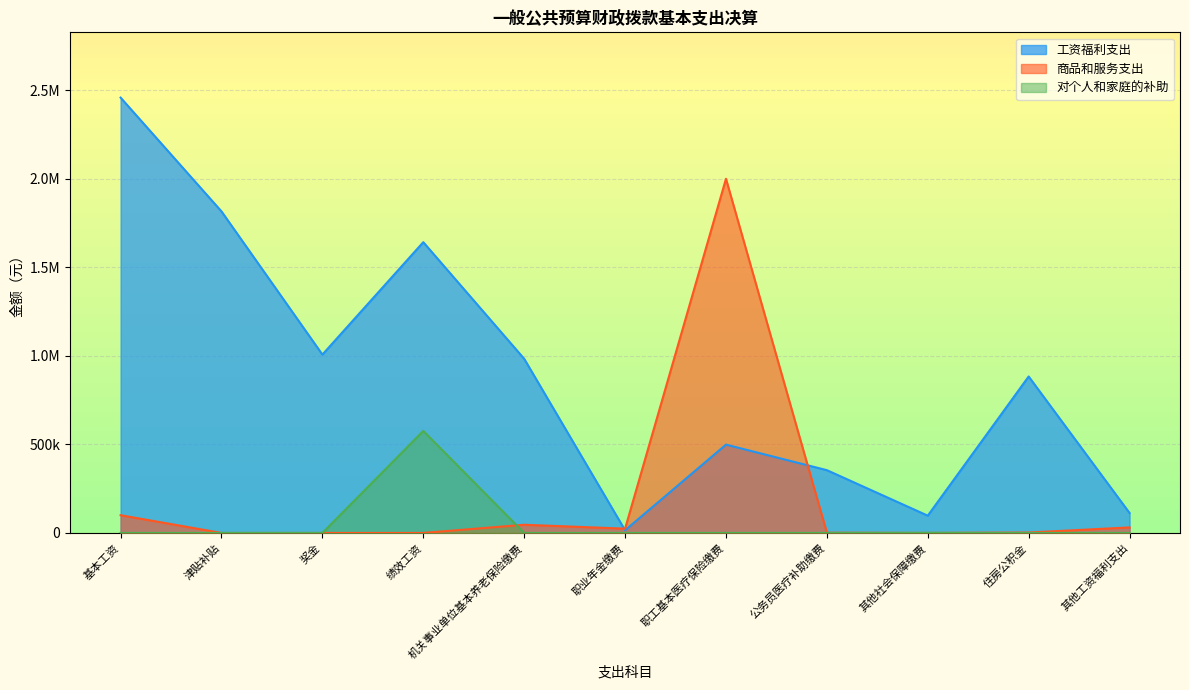

List the series in order of their overall mean, lowest first.

对个人和家庭的补助, 商品和服务支出, 工资福利支出